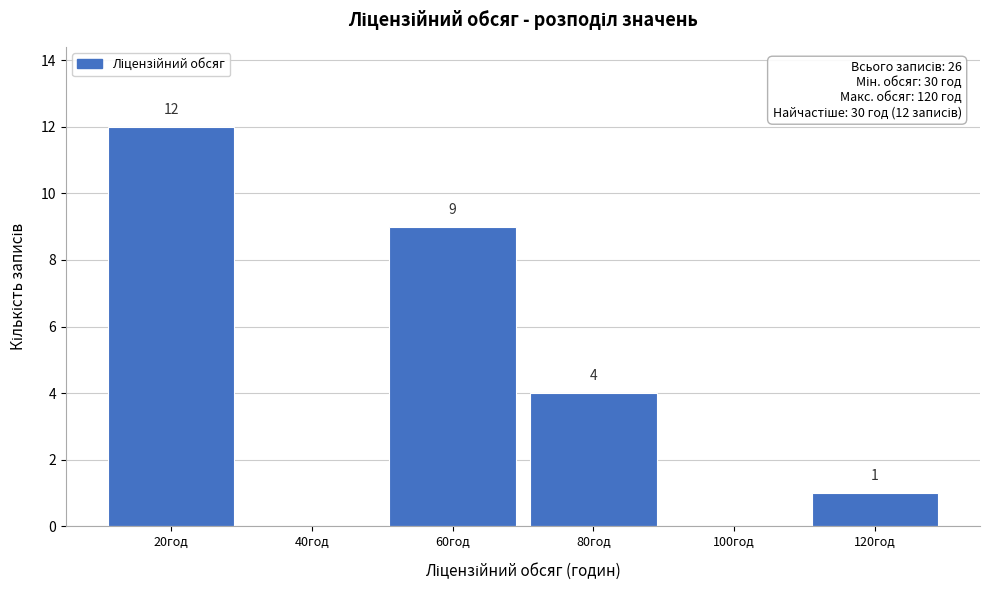

Reading left to right, extract all data points from this chart.

20год=12	40год=0	60год=9	80год=4	100год=0	120год=1